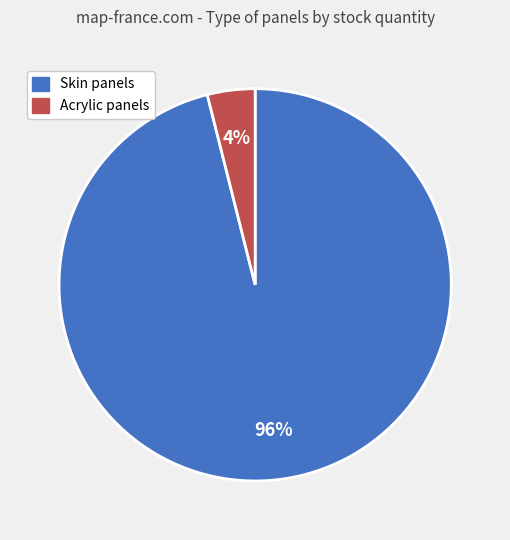

Does any single category account for the majority?

Yes